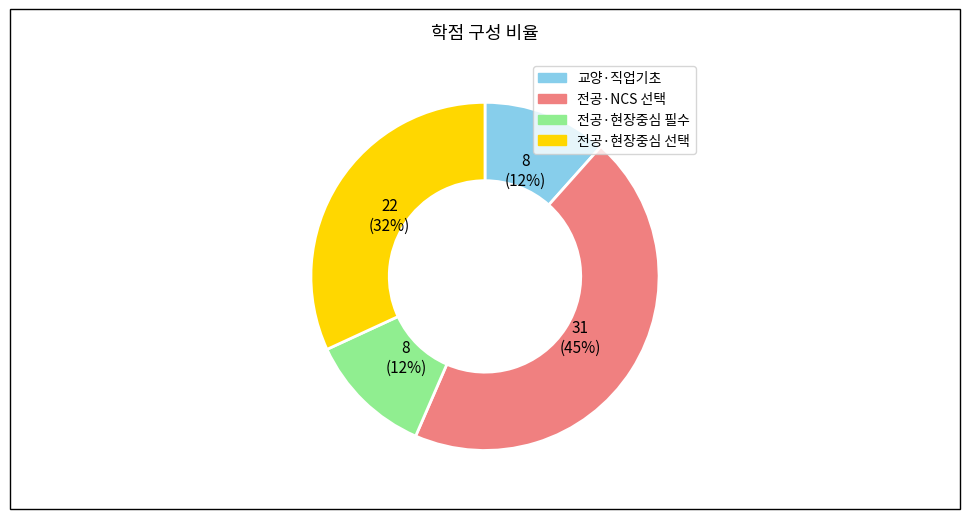

Which has a higher value, 전공·현장중심 선택 or 전공·현장중심 필수?

전공·현장중심 선택